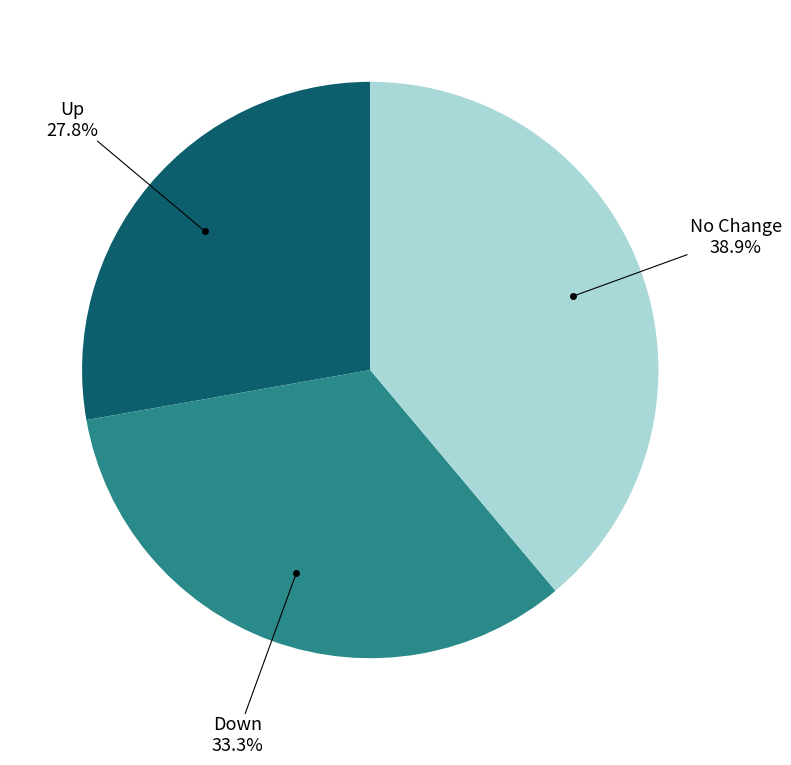

Does No Change represent more than half of the total?

No